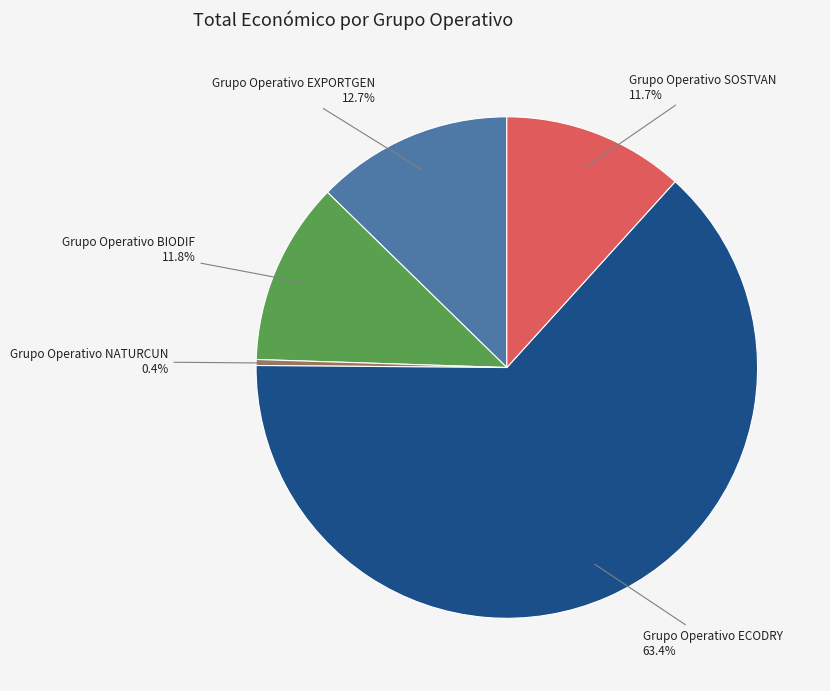

Is there any slice that represents more than half of the pie?

Yes